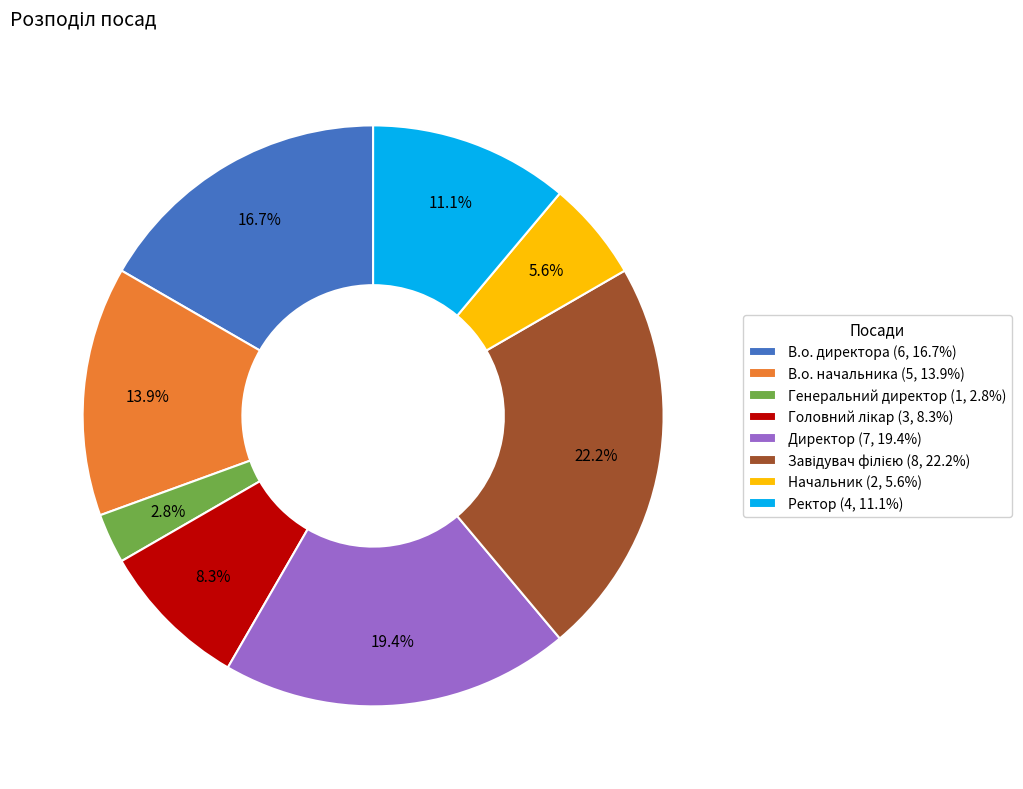

True or false: В.о. директора accounts for 22% of the total.

False